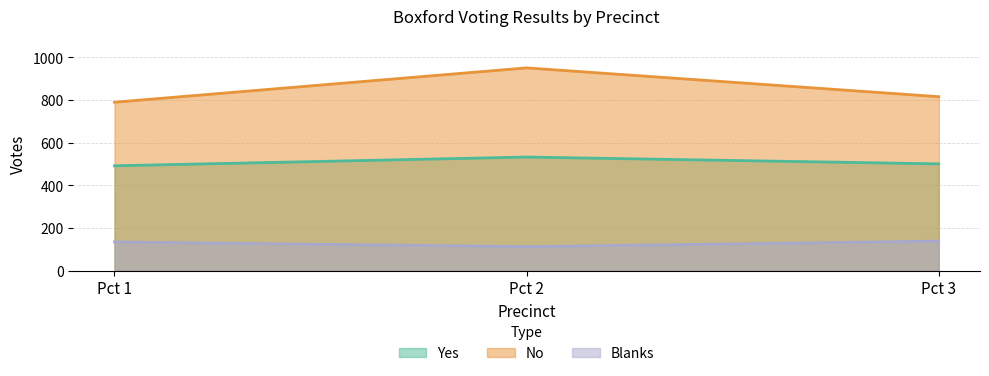

Rank the series at Pct 2 from highest to lowest value.

No, Yes, Blanks